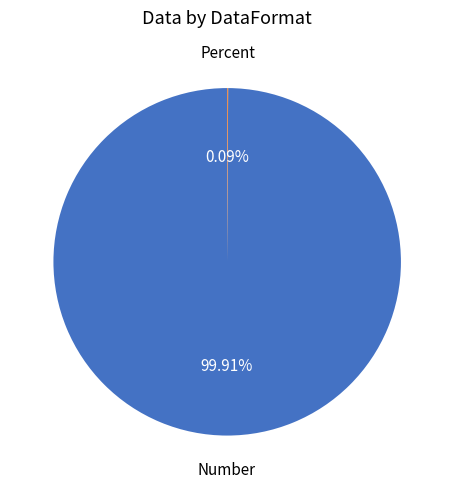

To the nearest percent, what percentage of the pie is Number?

100%